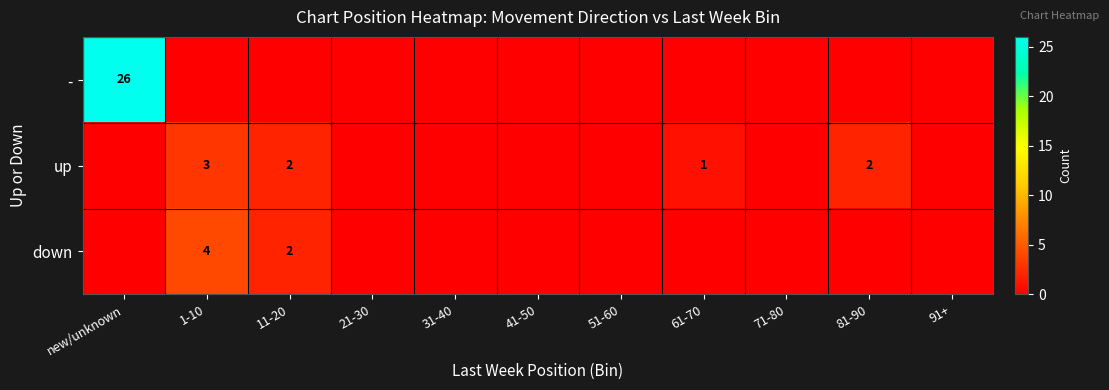

The down series shows 2 at 1-10. True or false?

False